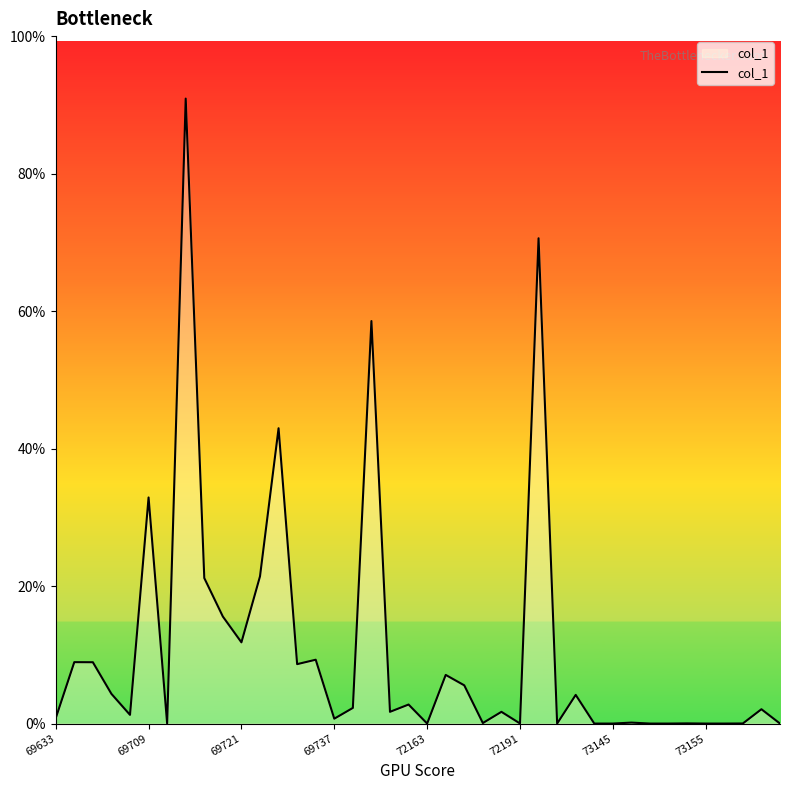

Is this an area chart (filled region under the line)?

Yes